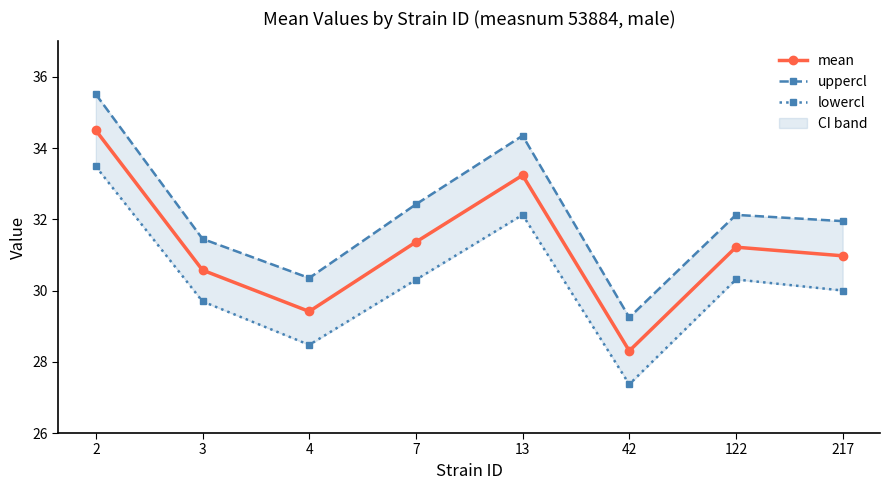

What is the total value across all series at 42?

84.9